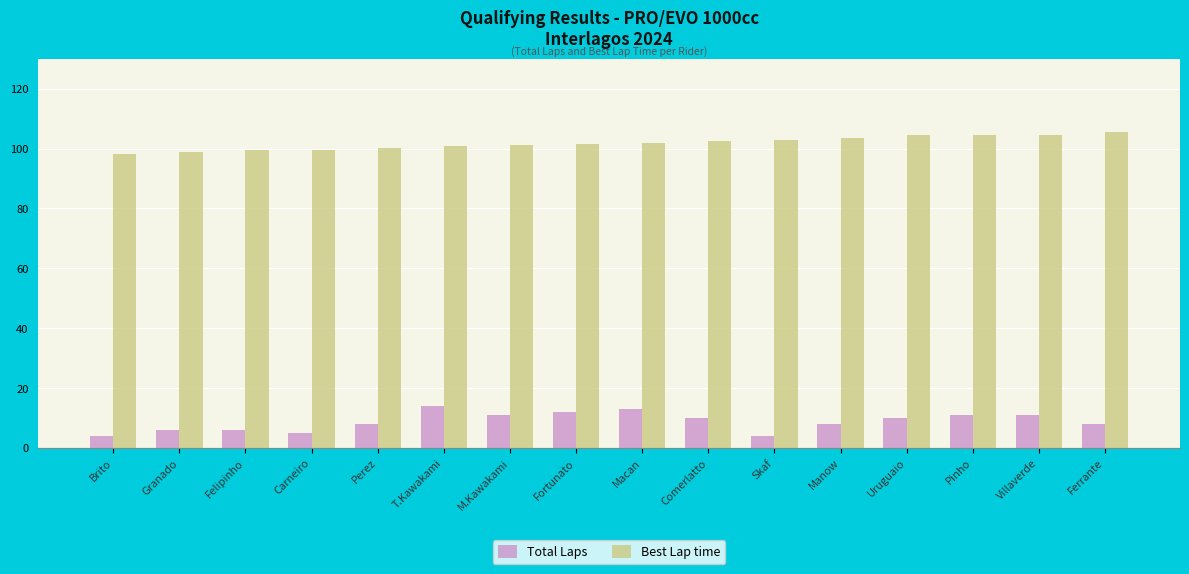

What is the sum of all Best Lap time values?

1629.4